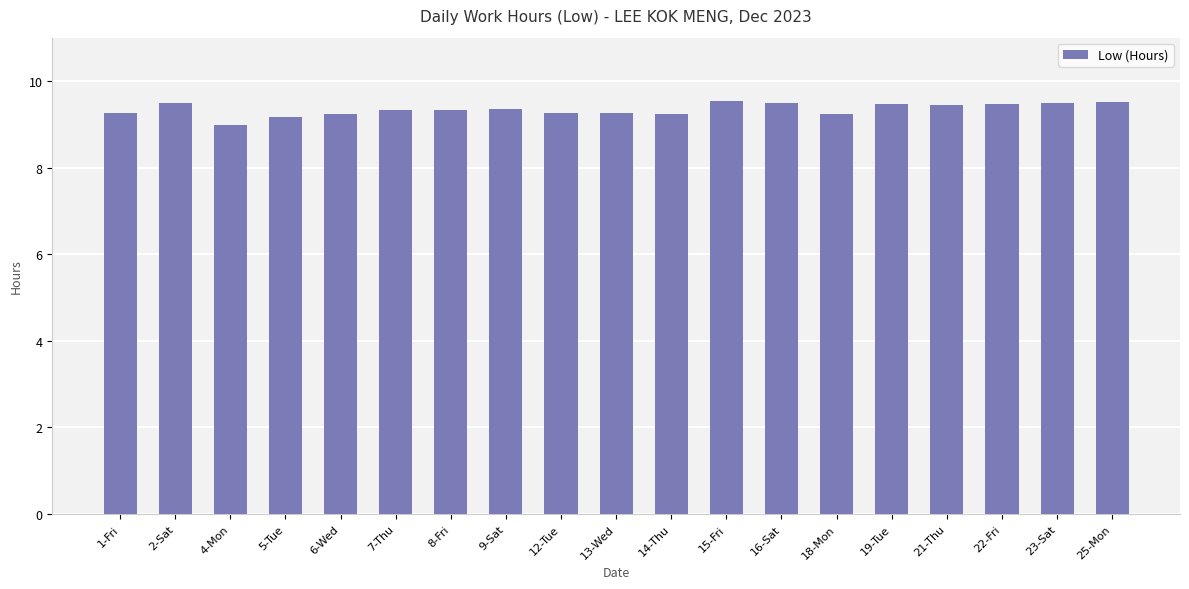

Approximately how many times larger is the value at 12-Tue compared to 8-Fri?

1.0